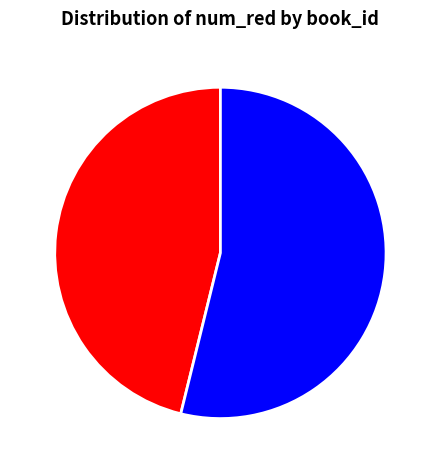

Which slice is the smallest?

324